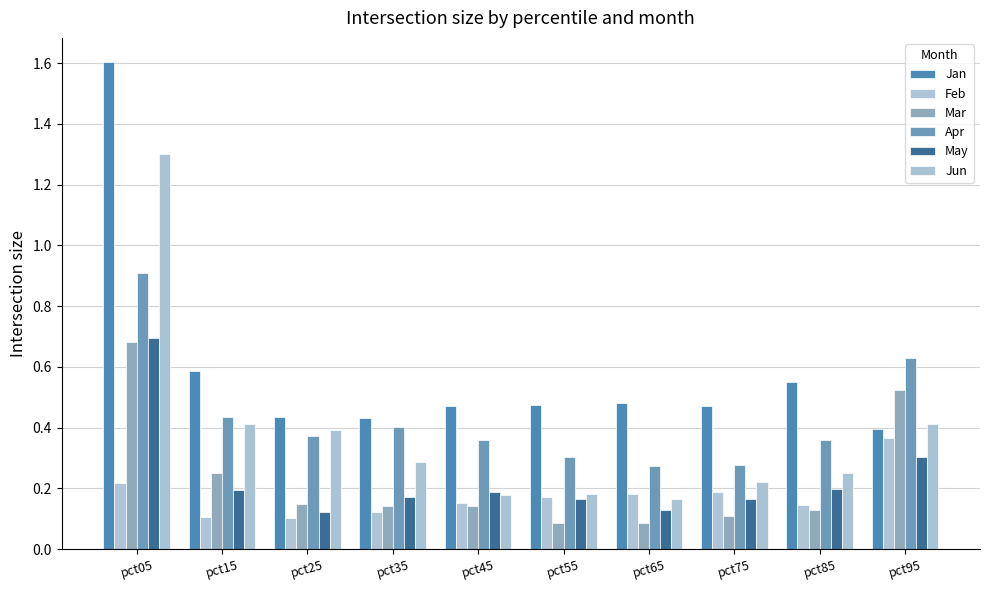

Count the number of categories in the chart.

10